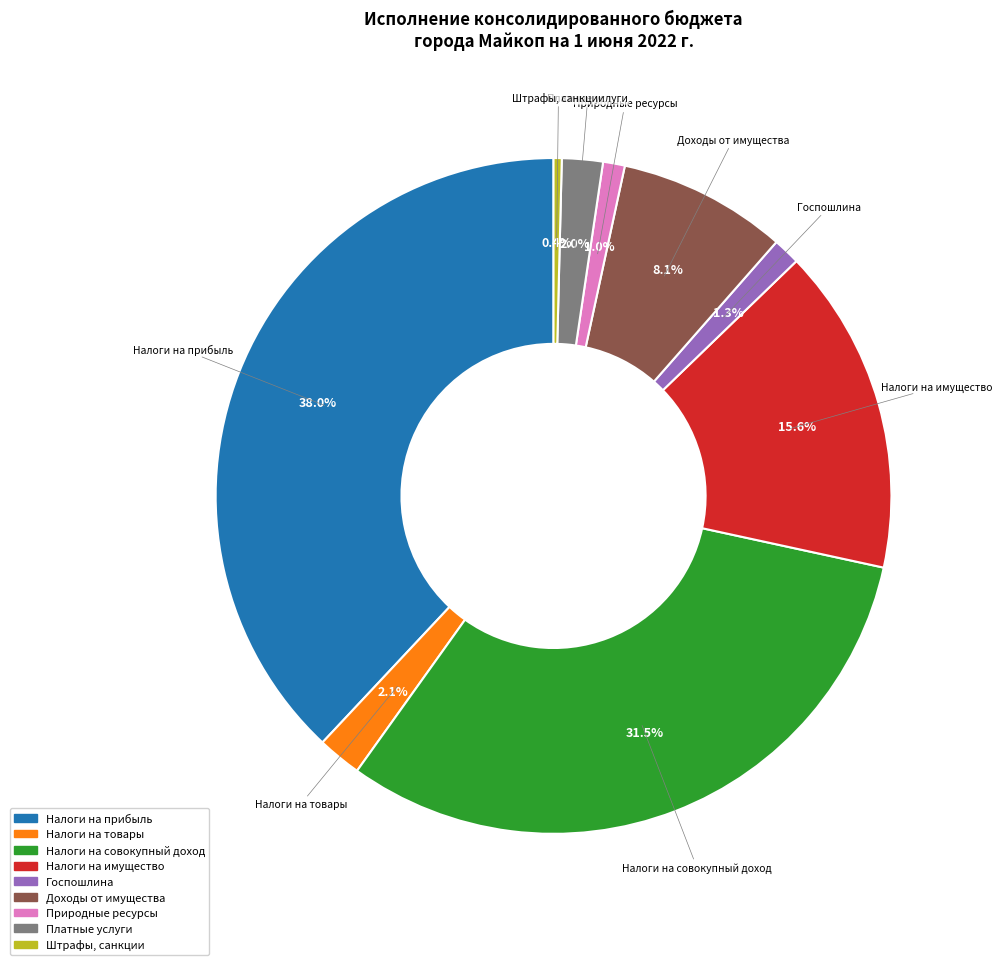

Rank the categories by value from highest to lowest.

Налоги на прибыль, Налоги на совокупный доход, Налоги на имущество, Доходы от имущества, Налоги на товары, Платные услуги, Госпошлина, Природные ресурсы, Штрафы, санкции